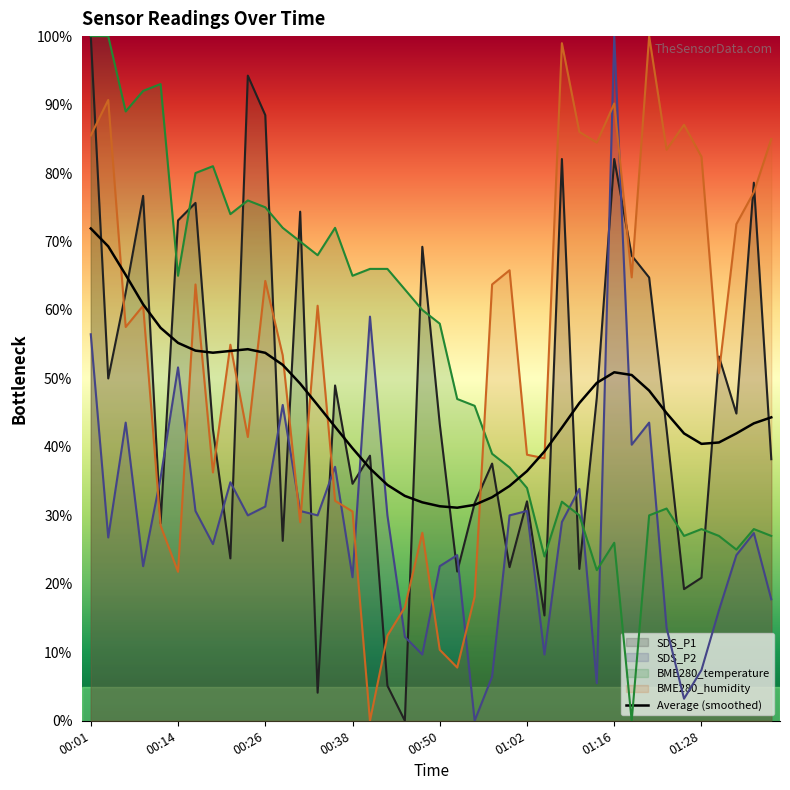

True or false: SDS_P2 has a value of 7.4 at 01:28.

True